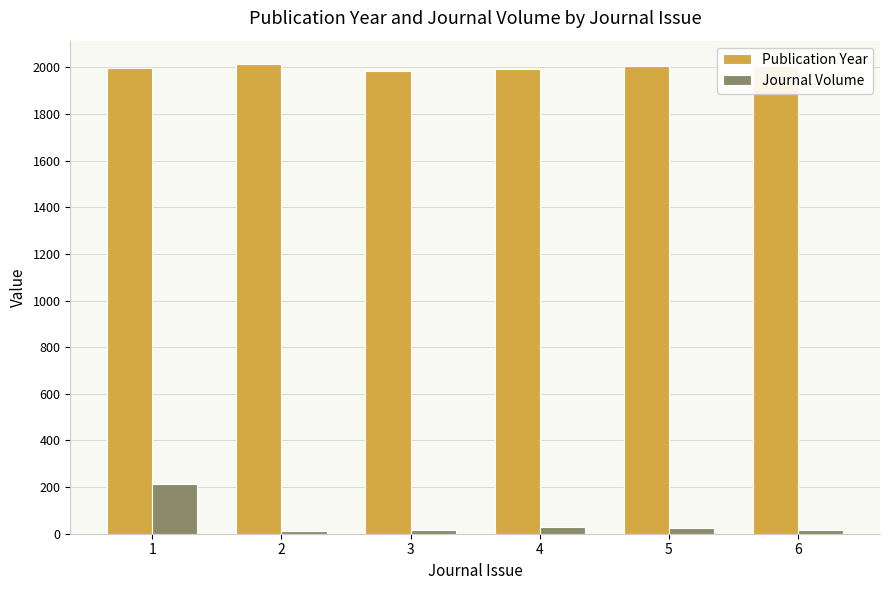

What is the total value across all series at 1?

2212